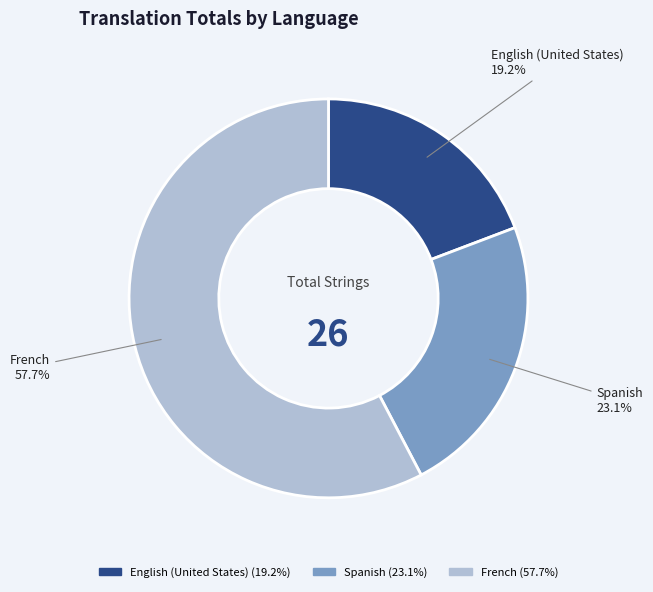

Count the number of slices in the pie.

3